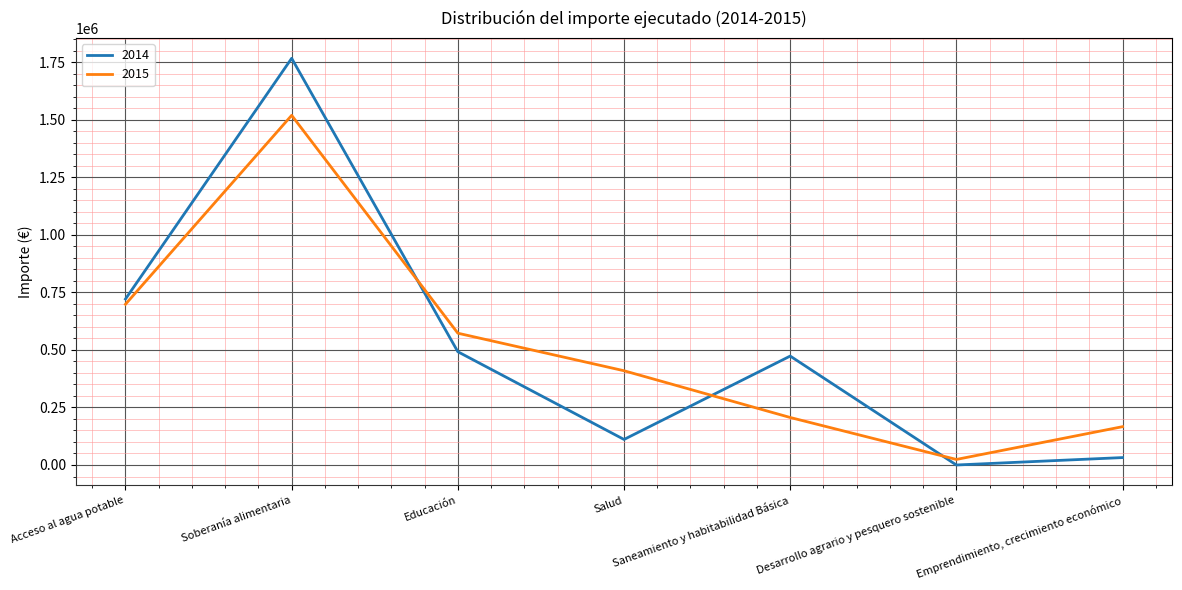

What is the total value across all series at Educación?

1064248